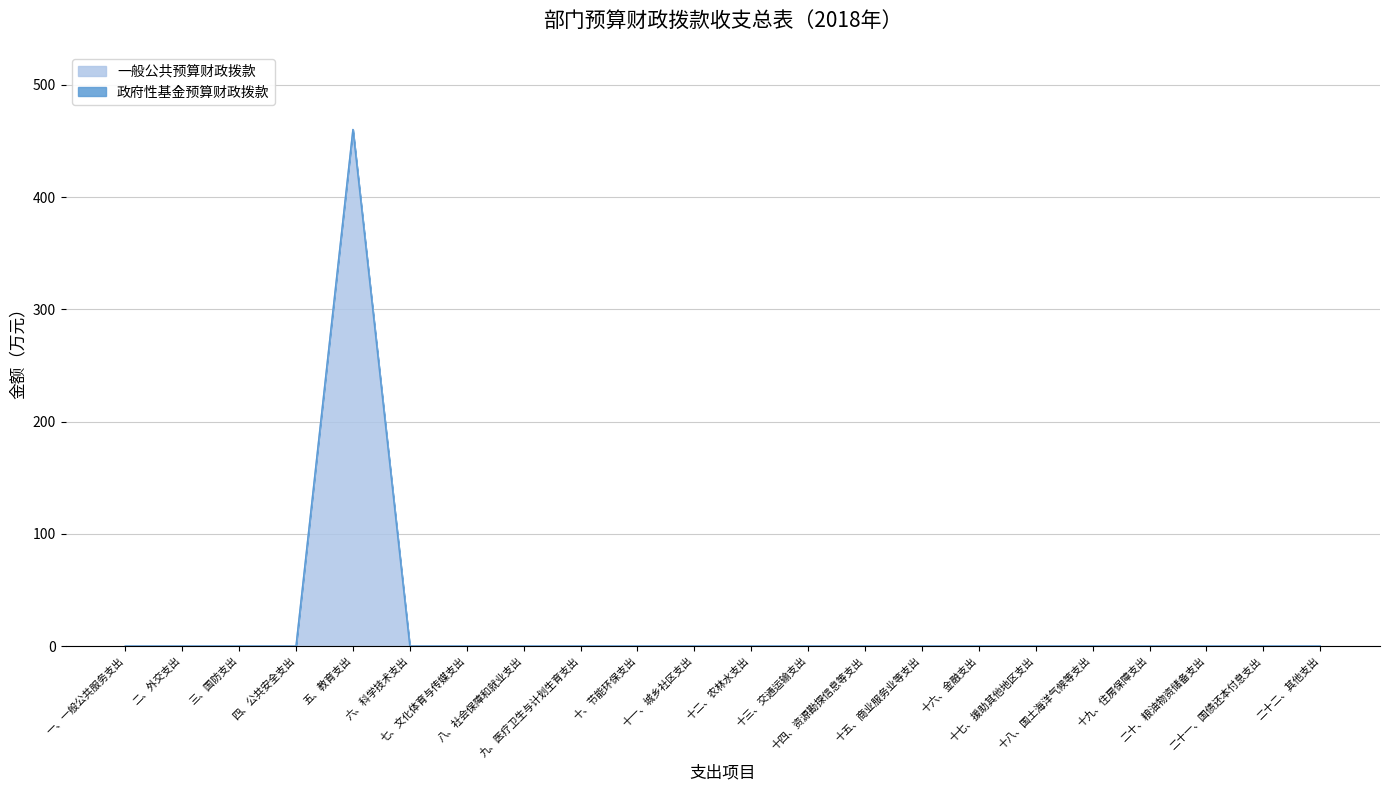

How many points are higher than both their immediate neighbors (excluding endpoints)?

1